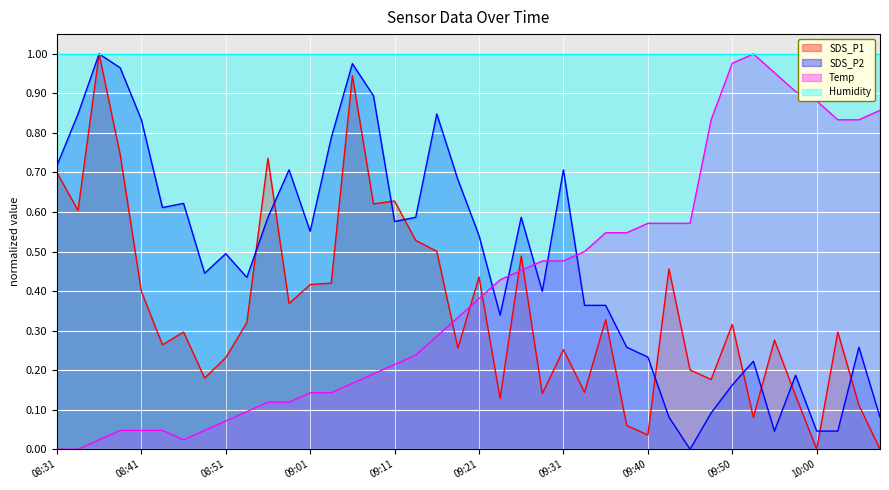

Rank the series by their maximum value, from highest to lowest.

SDS_P1, SDS_P2, Temp